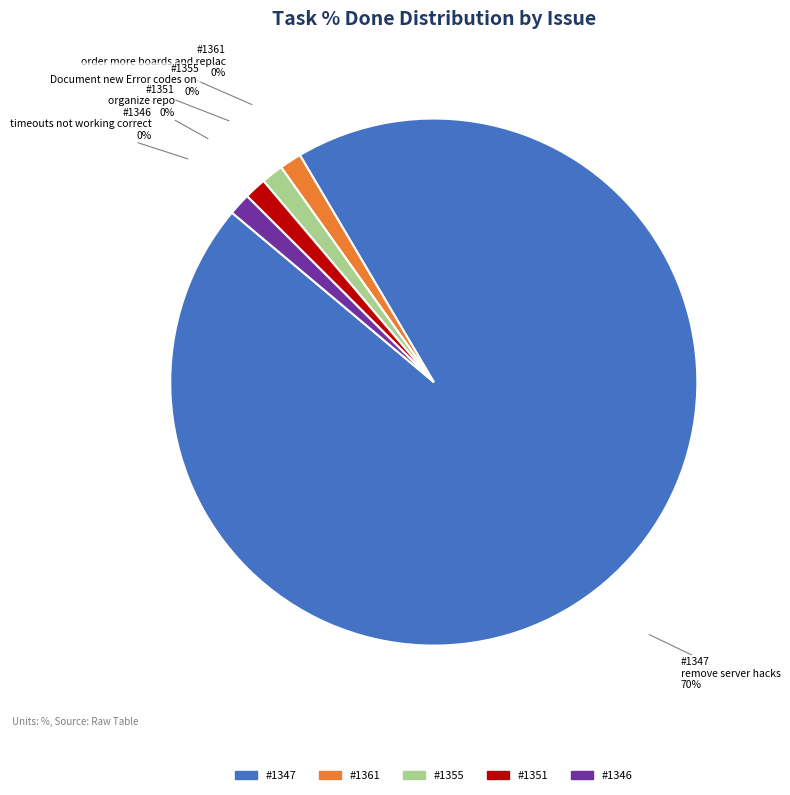

True or false: 1361 accounts for 0% of the total.

True